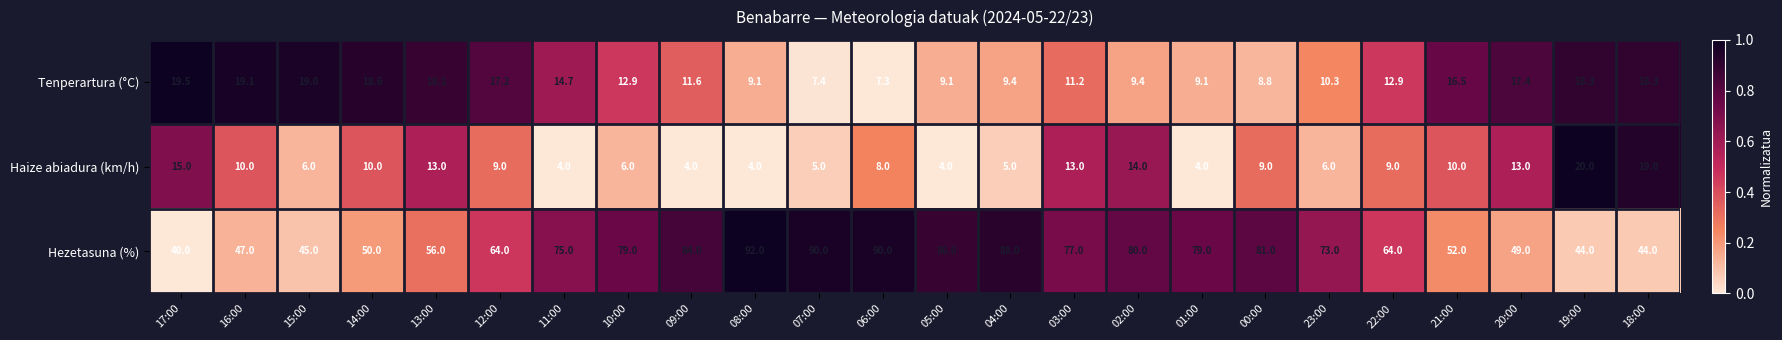

What is the highest value of the Tenperartura (°C) series?

19.5